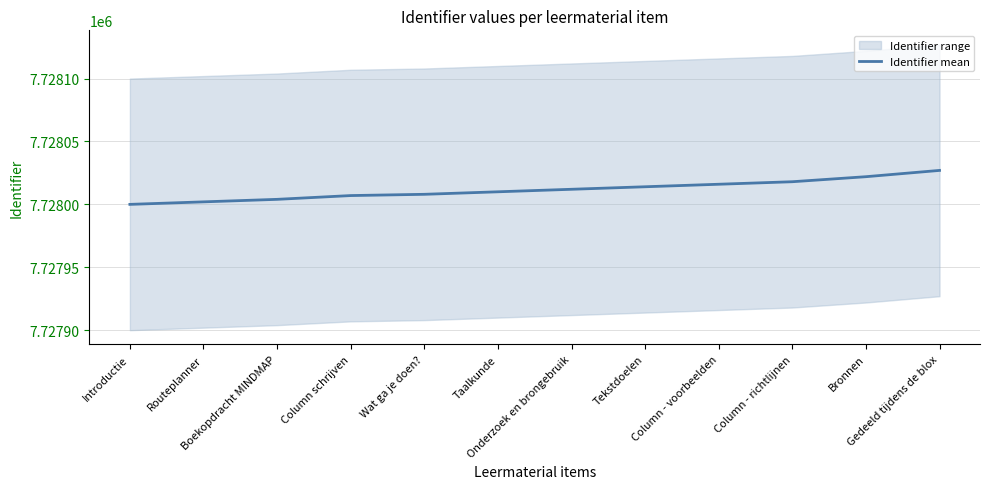

List the labels in order of value, largest first.

Gedeeld tijdens de blox, Bronnen, Column - richtlijnen, Column - voorbeelden, Tekstdoelen, Onderzoek en brongebruik, Taalkunde, Wat ga je doen?, Column schrijven, Boekopdracht MINDMAP, Routeplanner, Introductie